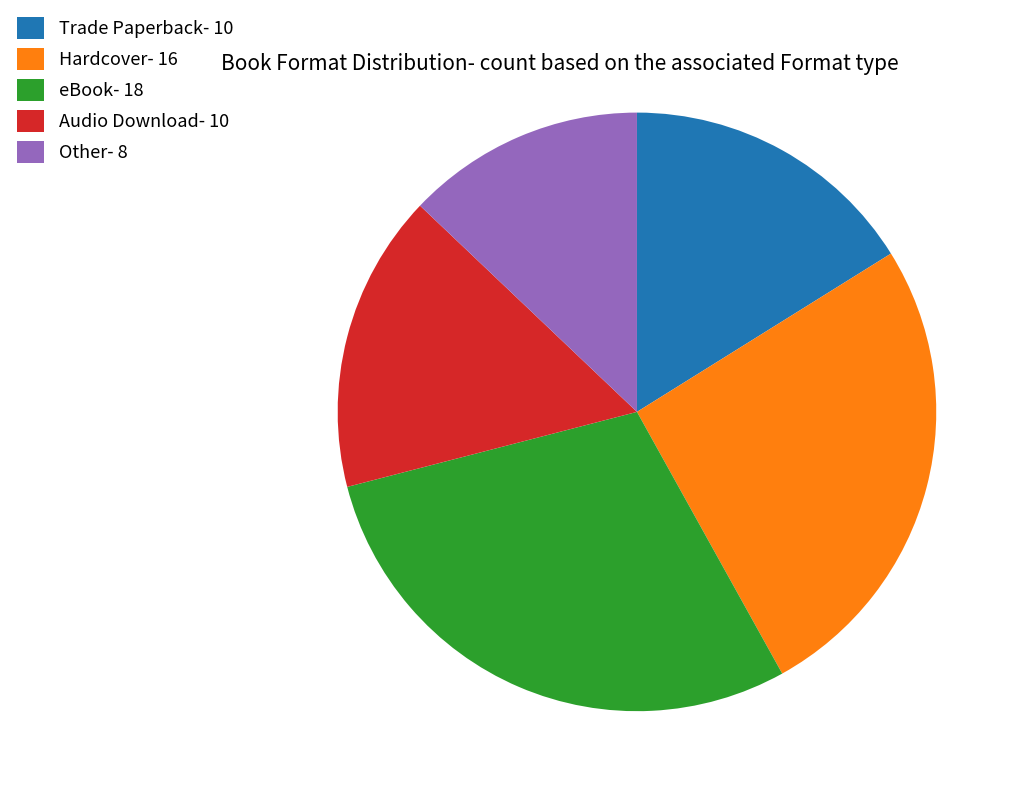

The Other slice represents 13% of the pie. True or false?

True